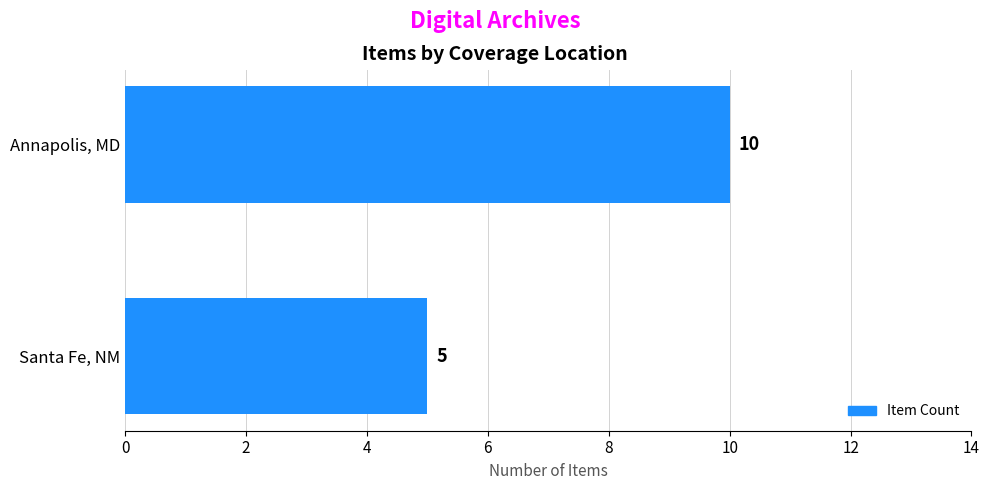

What is the average value?

8